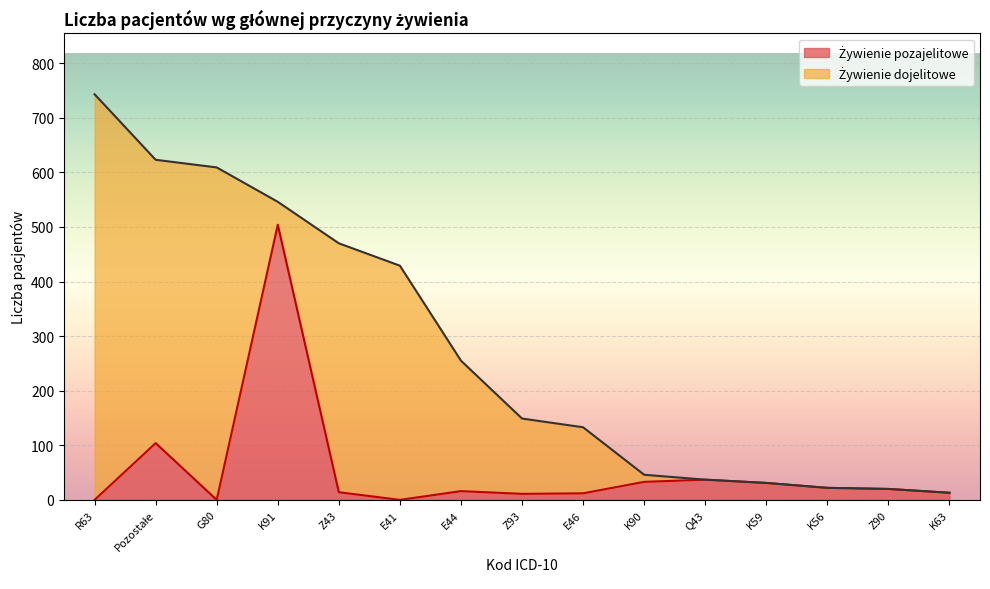

Which has a higher value, Z43 or R63?

Z43